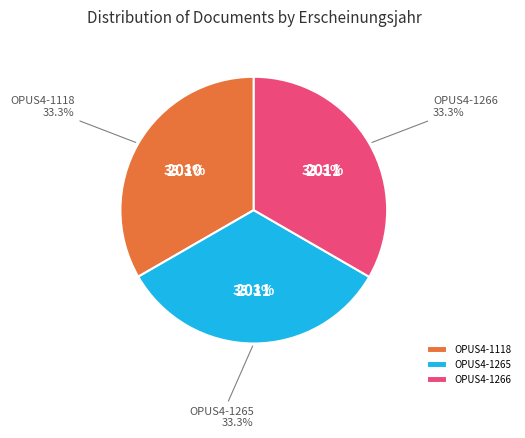

Which slice is the smallest?

OPUS4-1118